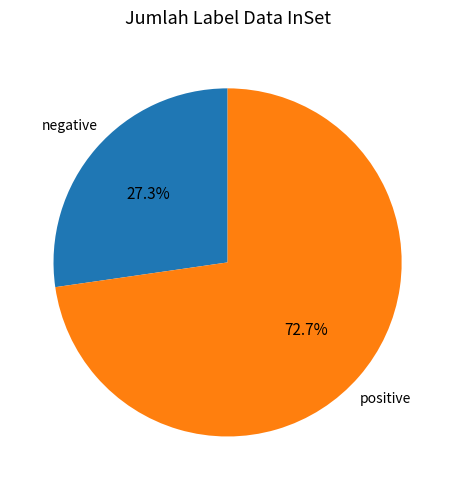

Is there a majority slice in this chart?

Yes